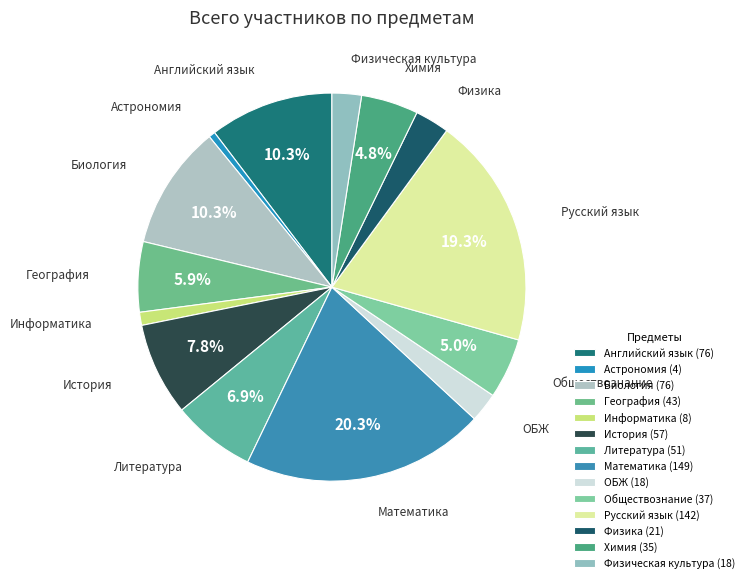

To the nearest percent, what is the average slice percentage?

7%